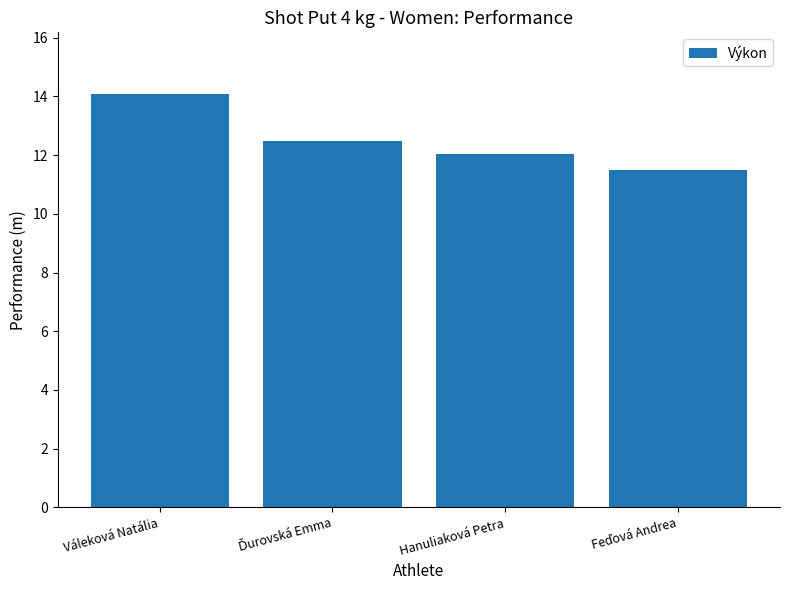

Does the chart contain any negative values?

No